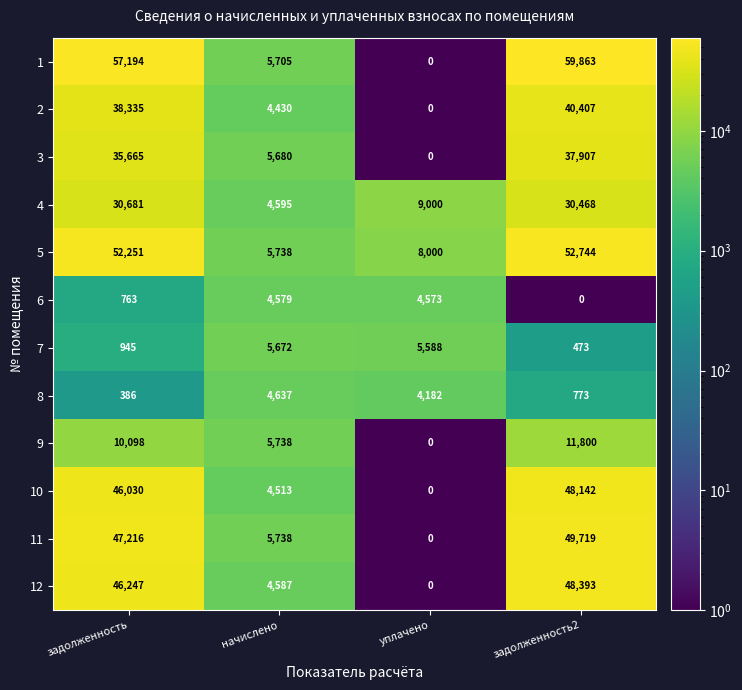

What is the difference between the maximum and minimum values in the 4 series?

26086